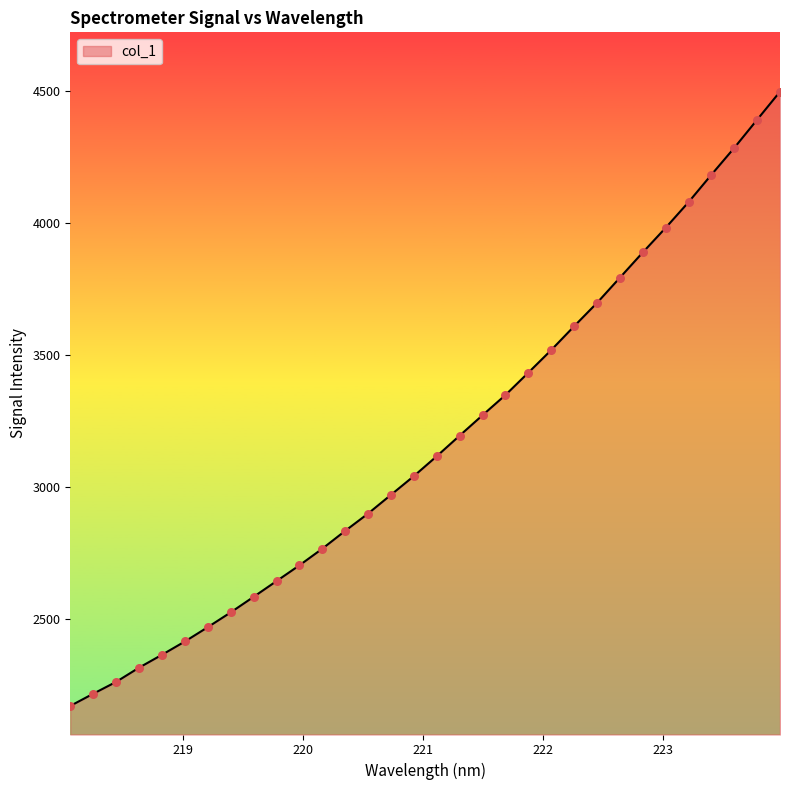

What is the difference between the maximum and minimum values?

2330.3